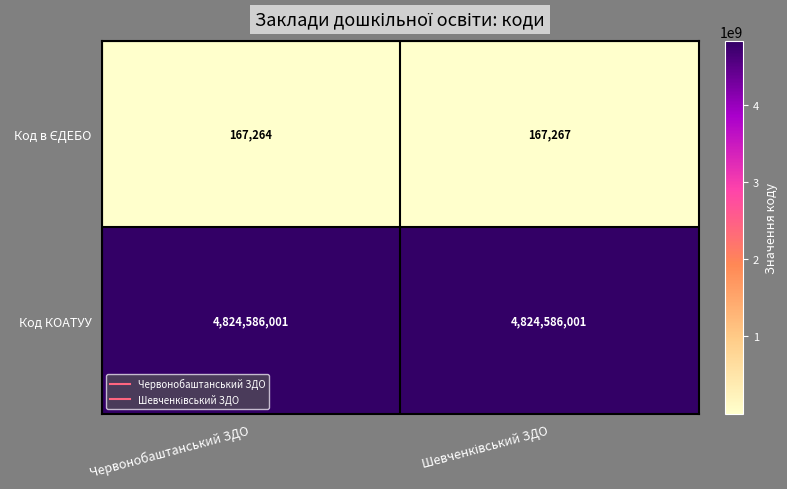

Is it true that Код КОАТУУ equals 3235625266 at Червонобаштанський ЗДО?

False